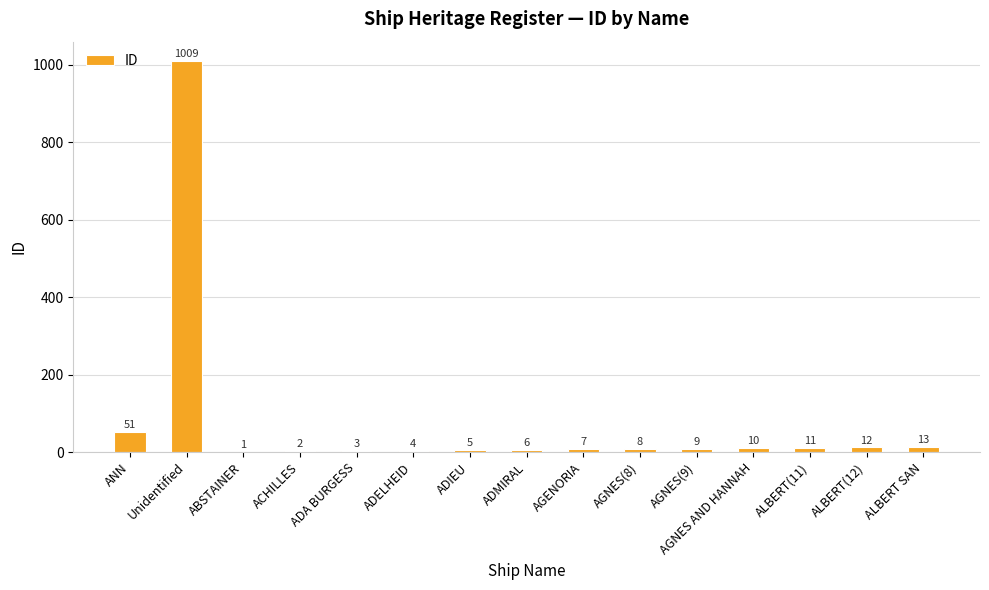

Reading left to right, what are all the values shown in this chart?

ANN=51	Unidentified=1009	ABSTAINER=1	ACHILLES=2	ADA BURGESS=3	ADELHEID=4	ADIEU=5	ADMIRAL=6	AGENORIA=7	AGNES(8)=8	AGNES(9)=9	AGNES AND HANNAH=10	ALBERT(11)=11	ALBERT(12)=12	ALBERT SAN=13